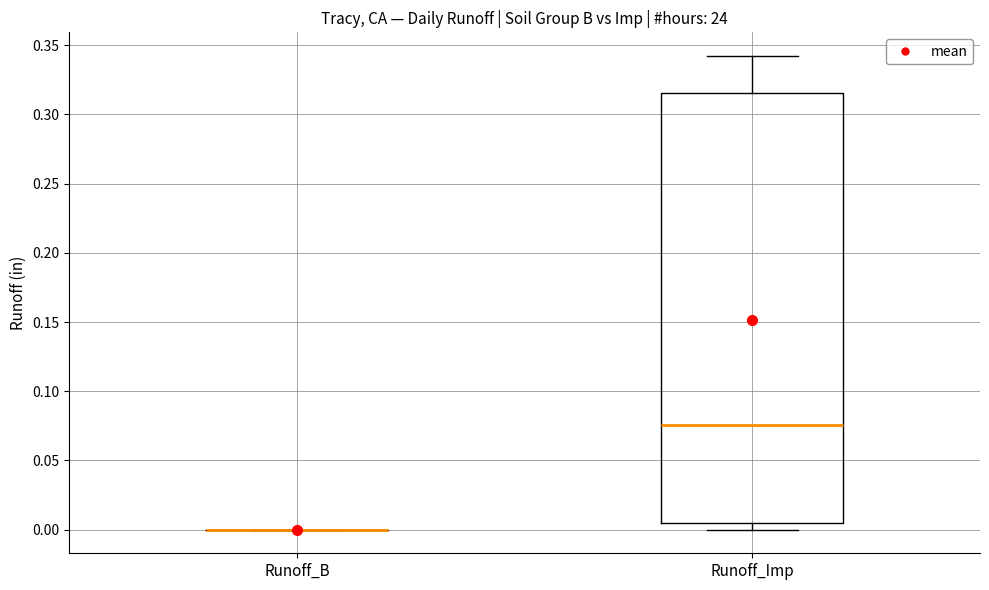

Which box is the tallest, from its lower edge to its upper edge?

Runoff_Imp